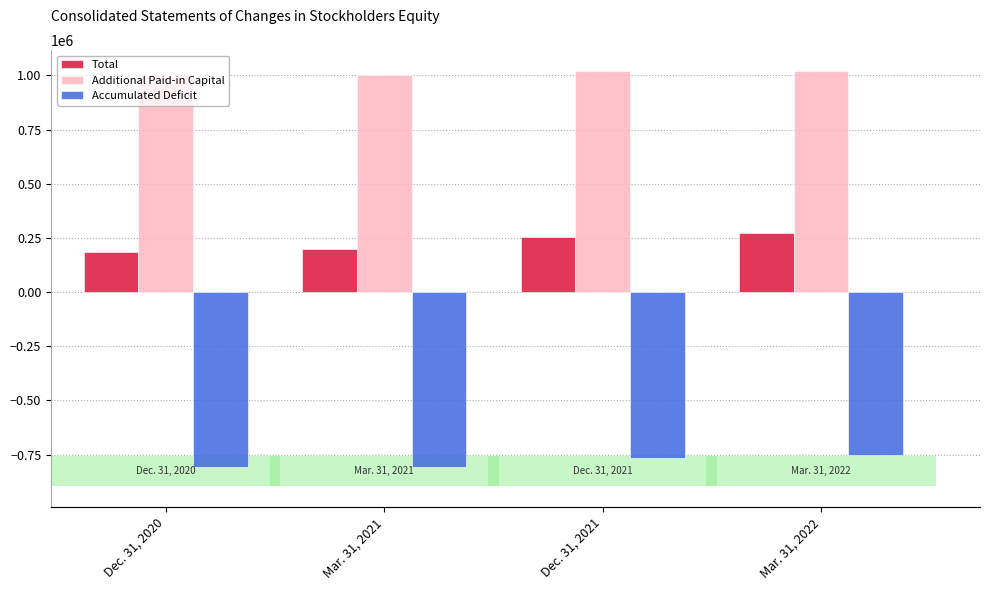

Reading left to right, list all the values displayed in this chart.

Total: 186898	198831	254120	270564
Additional Paid-in Capital: 991769	1003694	1020636	1020711
Accumulated Deficit: -804919	-804912	-766567	-750198